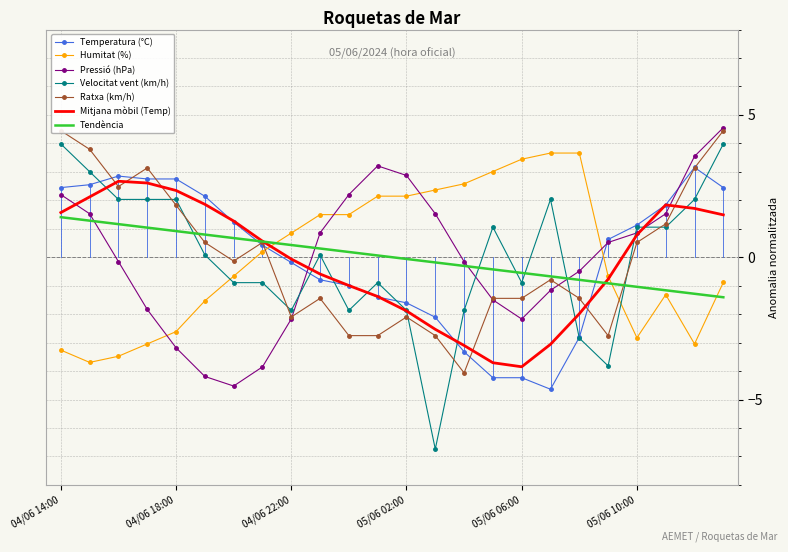

Reading left to right, extract all data points from this chart.

Temperatura (°C): 04/06 14:00=2.4	04/06 15:00=2.5	04/06 16:00=2.9	04/06 17:00=2.7	04/06 18:00=2.7	04/06 19:00=2.1	04/06 20:00=1.2	04/06 21:00=0.4	04/06 22:00=-0.2	04/06 23:00=-0.8	05/06 00:00=-1.0	05/06 01:00=-1.4	05/06 02:00=-1.6	05/06 03:00=-2.1	05/06 04:00=-3.3	05/06 05:00=-4.2	05/06 06:00=-4.2	05/06 07:00=-4.6	05/06 08:00=-2.8	05/06 09:00=0.6	05/06 10:00=1.1	05/06 11:00=1.8	05/06 12:00=3.2	05/06 13:00=2.4
Humitat (%): 04/06 14:00=-3.3	04/06 15:00=-3.7	04/06 16:00=-3.5	04/06 17:00=-3.0	04/06 18:00=-2.6	04/06 19:00=-1.5	04/06 20:00=-0.7	04/06 21:00=0.2	04/06 22:00=0.8	04/06 23:00=1.5	05/06 00:00=1.5	05/06 01:00=2.1	05/06 02:00=2.1	05/06 03:00=2.4	05/06 04:00=2.6	05/06 05:00=3.0	05/06 06:00=3.4	05/06 07:00=3.7	05/06 08:00=3.7	05/06 09:00=-0.7	05/06 10:00=-2.8	05/06 11:00=-1.3	05/06 12:00=-3.0	05/06 13:00=-0.9
Pressió (hPa): 04/06 14:00=2.2	04/06 15:00=1.5	04/06 16:00=-0.2	04/06 17:00=-1.8	04/06 18:00=-3.2	04/06 19:00=-4.2	04/06 20:00=-4.5	04/06 21:00=-3.9	04/06 22:00=-2.2	04/06 23:00=0.9	05/06 00:00=2.2	05/06 01:00=3.2	05/06 02:00=2.9	05/06 03:00=1.5	05/06 04:00=-0.2	05/06 05:00=-1.5	05/06 06:00=-2.2	05/06 07:00=-1.2	05/06 08:00=-0.5	05/06 09:00=0.5	05/06 10:00=0.9	05/06 11:00=1.5	05/06 12:00=3.5	05/06 13:00=4.6
Velocitat del vent (km/h): 04/06 14:00=4.0	04/06 15:00=3.0	04/06 16:00=2.0	04/06 17:00=2.0	04/06 18:00=2.0	04/06 19:00=0.1	04/06 20:00=-0.9	04/06 21:00=-0.9	04/06 22:00=-1.9	04/06 23:00=0.1	05/06 00:00=-1.9	05/06 01:00=-0.9	05/06 02:00=-1.9	05/06 03:00=-6.7	05/06 04:00=-1.9	05/06 05:00=1.1	05/06 06:00=-0.9	05/06 07:00=2.0	05/06 08:00=-2.8	05/06 09:00=-3.8	05/06 10:00=1.1	05/06 11:00=1.1	05/06 12:00=2.0	05/06 13:00=4.0
Ratxa (km/h): 04/06 14:00=4.4	04/06 15:00=3.8	04/06 16:00=2.5	04/06 17:00=3.1	04/06 18:00=1.8	04/06 19:00=0.5	04/06 20:00=-0.1	04/06 21:00=0.5	04/06 22:00=-2.1	04/06 23:00=-1.4	05/06 00:00=-2.8	05/06 01:00=-2.8	05/06 02:00=-2.1	05/06 03:00=-2.8	05/06 04:00=-4.1	05/06 05:00=-1.4	05/06 06:00=-1.4	05/06 07:00=-0.8	05/06 08:00=-1.4	05/06 09:00=-2.8	05/06 10:00=0.5	05/06 11:00=1.2	05/06 12:00=3.1	05/06 13:00=4.4